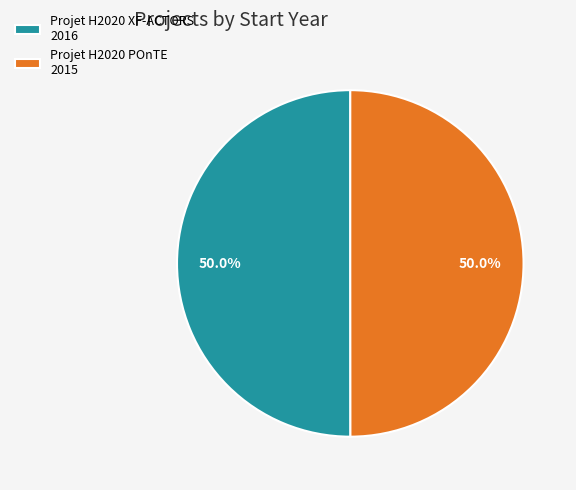

Combined, what portion of the pie is Projet H2020 POnTE 2015 and Projet H2020 XF-ACTORS 2016?

100.0%